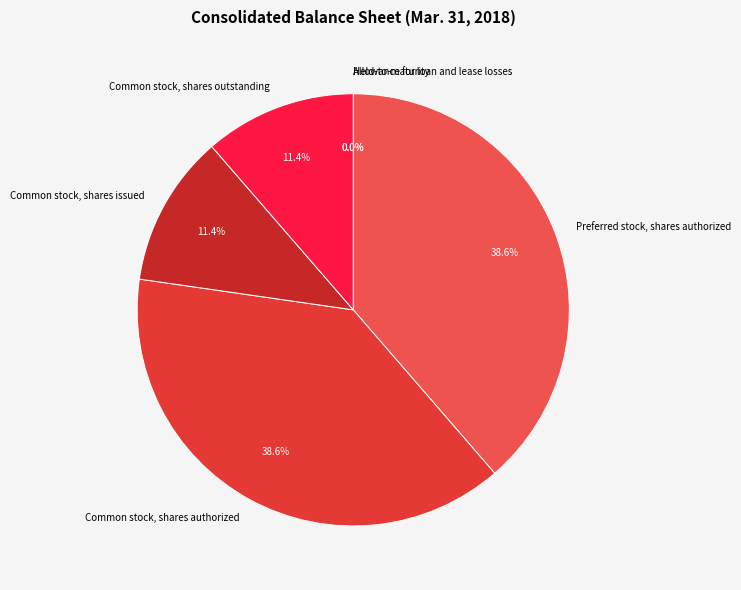

Is there any slice that represents more than half of the pie?

No